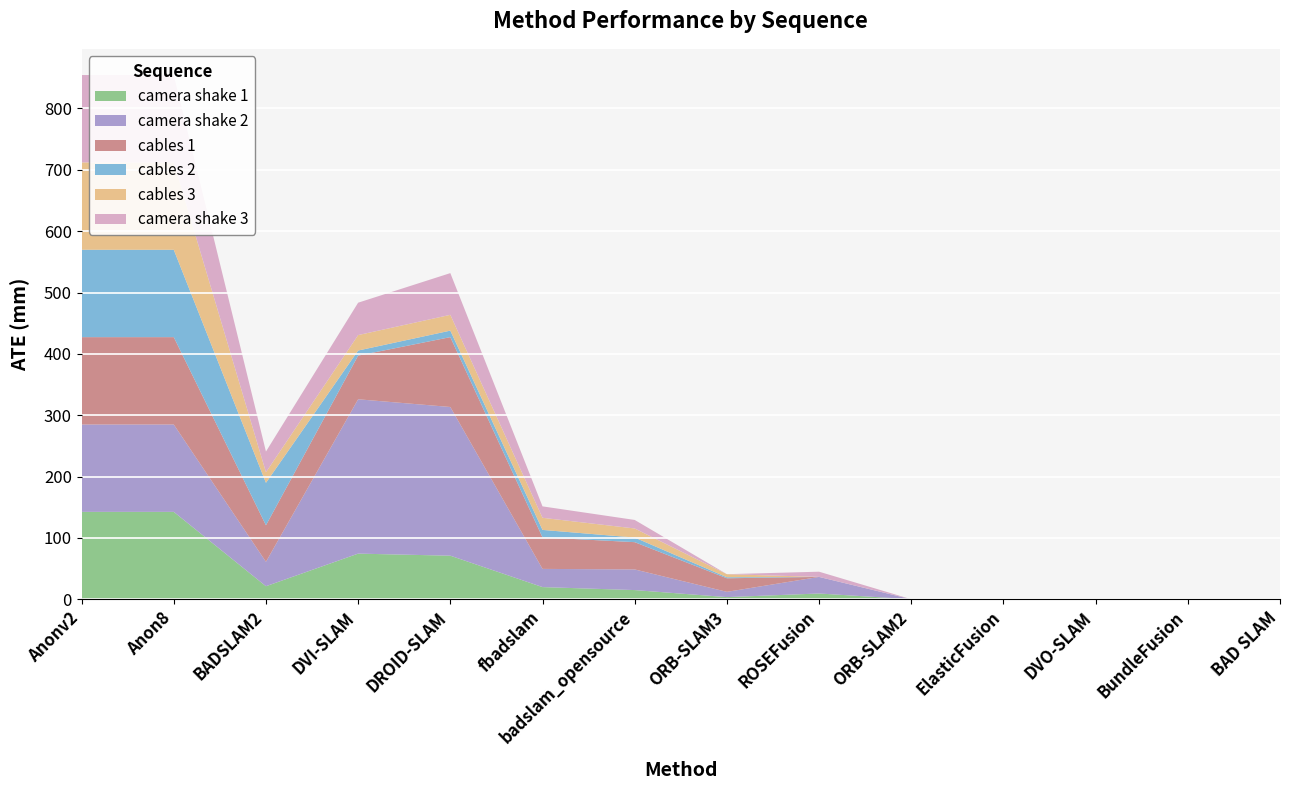

Reading right to left, list all the values displayed in this chart.

camera shake 1: BAD SLAM=0.0	BundleFusion=0.0	DVO-SLAM=0.0	ElasticFusion=0.0	ORB-SLAM2=0.0	ROSEFusion=9.4	ORB-SLAM3=3.5	badslam_opensource=14.9	fbadslam=19.8	DROID-SLAM=71.0	DVI-SLAM=74.4	BADSLAM2=21.2	Anon8=142.4	Anonv2=142.4
camera shake 2: BAD SLAM=0.0	BundleFusion=0.0	DVO-SLAM=0.0	ElasticFusion=0.0	ORB-SLAM2=0.0	ROSEFusion=27.0	ORB-SLAM3=8.6	badslam_opensource=33.7	fbadslam=29.7	DROID-SLAM=242.4	DVI-SLAM=251.6	BADSLAM2=39.8	Anon8=142.4	Anonv2=142.4
cables 1: BAD SLAM=0.0	BundleFusion=0.0	DVO-SLAM=0.0	ElasticFusion=0.0	ORB-SLAM2=0.0	ROSEFusion=0.0	ORB-SLAM3=22.1	badslam_opensource=44.5	fbadslam=51.4	DROID-SLAM=113.9	DVI-SLAM=71.2	BADSLAM2=59.5	Anon8=142.4	Anonv2=142.4
cables 2: BAD SLAM=0.0	BundleFusion=0.0	DVO-SLAM=0.0	ElasticFusion=0.0	ORB-SLAM2=0.0	ROSEFusion=0.0	ORB-SLAM3=1.7	badslam_opensource=7.5	fbadslam=12.2	DROID-SLAM=10.6	DVI-SLAM=8.3	BADSLAM2=69.3	Anon8=142.4	Anonv2=142.4
cables 3: BAD SLAM=0.0	BundleFusion=0.0	DVO-SLAM=0.0	ElasticFusion=0.0	ORB-SLAM2=0.0	ROSEFusion=0.0	ORB-SLAM3=5.0	badslam_opensource=14.8	fbadslam=19.7	DROID-SLAM=25.8	DVI-SLAM=25.2	BADSLAM2=17.2	Anon8=142.4	Anonv2=142.4
camera shake 3: BAD SLAM=0.0	BundleFusion=0.0	DVO-SLAM=0.0	ElasticFusion=0.0	ORB-SLAM2=0.0	ROSEFusion=8.5	ORB-SLAM3=0.0	badslam_opensource=13.9	fbadslam=18.6	DROID-SLAM=68.0	DVI-SLAM=52.8	BADSLAM2=33.7	Anon8=142.4	Anonv2=142.4